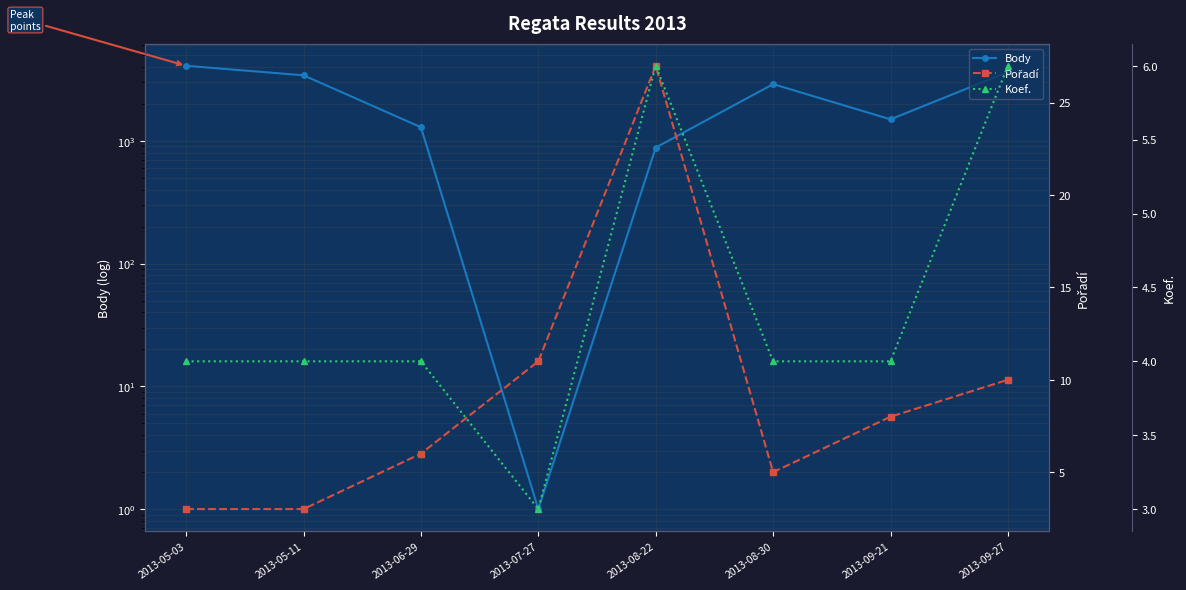

True or false: Pořadí has a value of 27 at 2013-08-22.

True